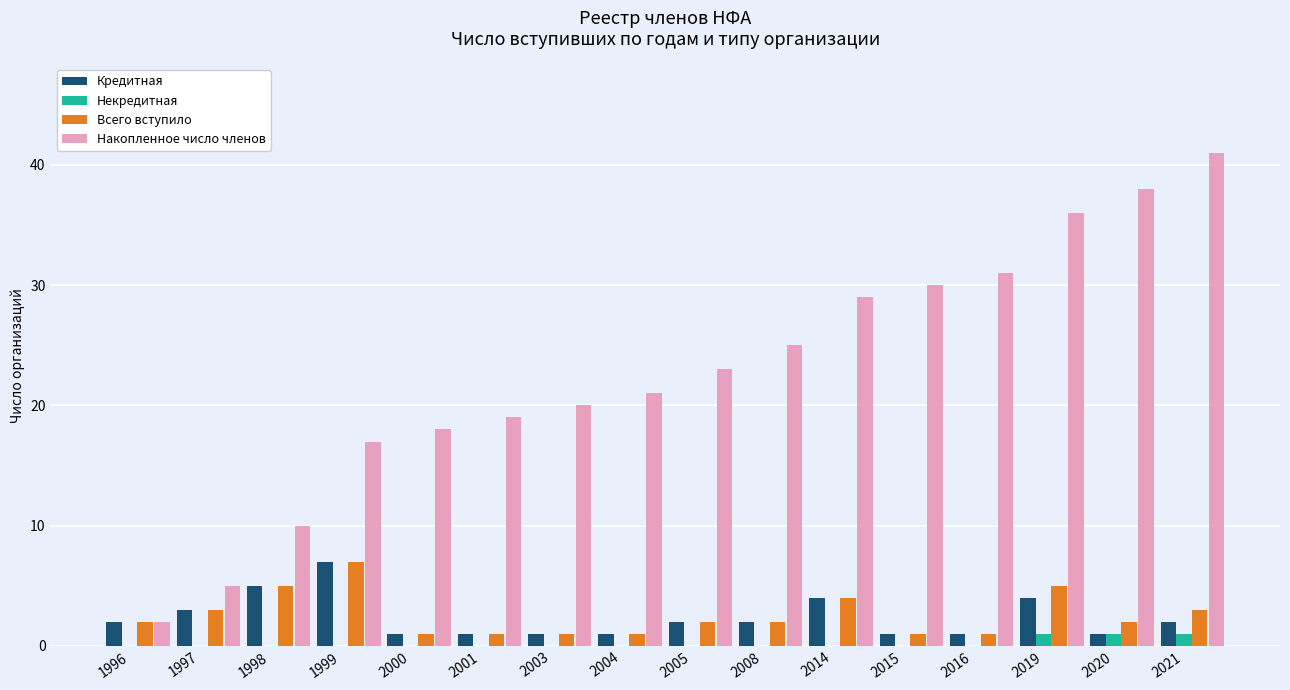

Count the number of categories in the chart.

16